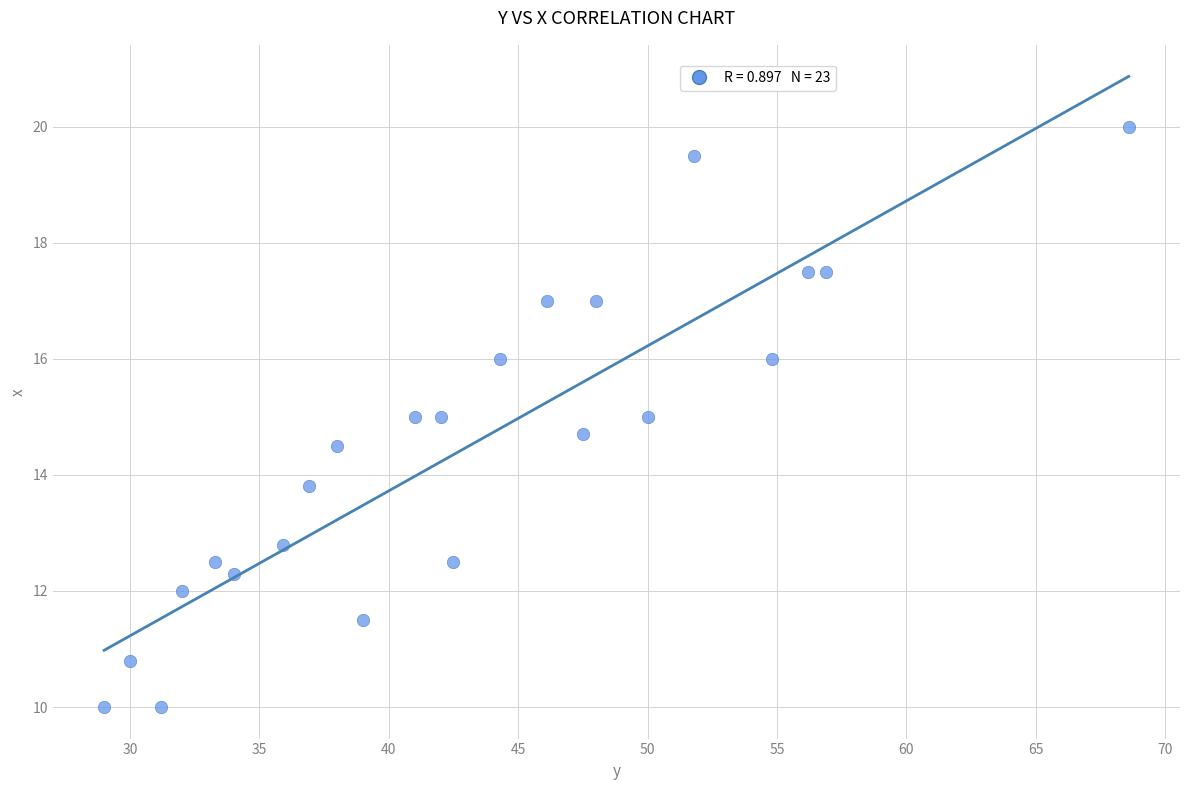

What is the range of X values (max minus min)?

39.6